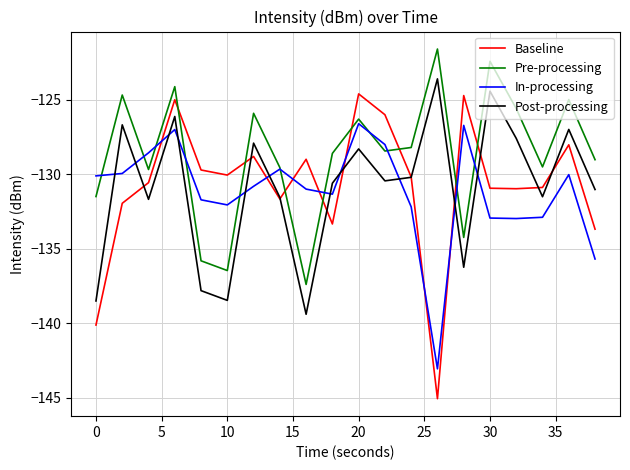

True or false: Pre-processing and Baseline cross at least once.

True